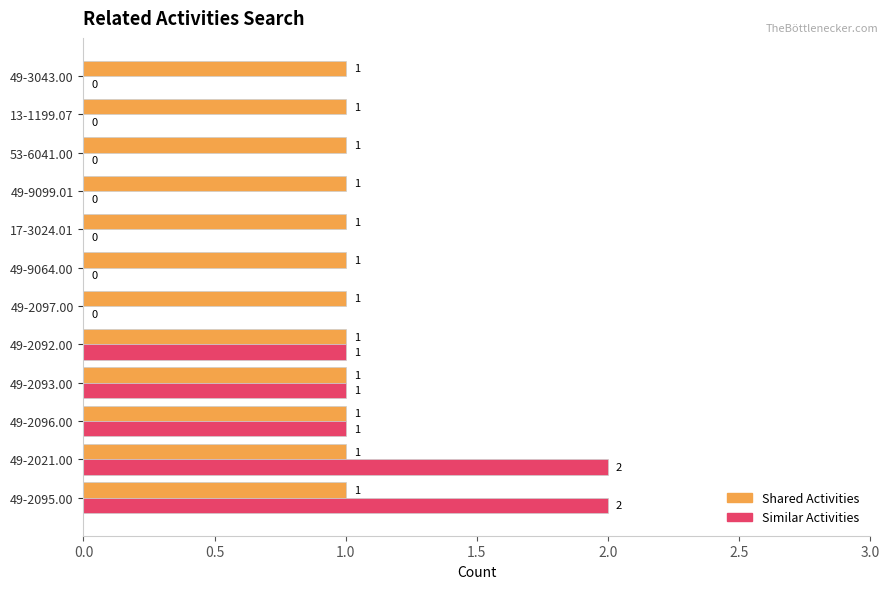

True or false: Similar Activities has a value of -1 at 49-9064.00.

False